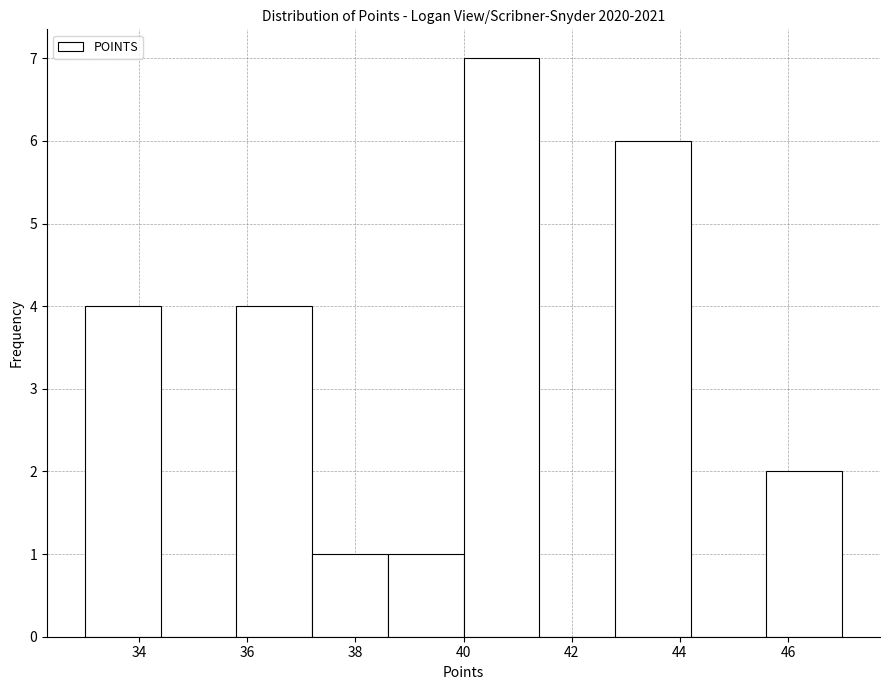

Reading left to right, list every bar in this chart as the range it spans on the x-axis followed by its height. The values are not printed on the chart, so give them approximately, as read against the axis.

33.0 to 34.4: 4
34.4 to 35.8: 0
35.8 to 37.2: 4
37.2 to 38.6: 1
38.6 to 40.0: 1
40.0 to 41.4: 7
41.4 to 42.8: 0
42.8 to 44.2: 6
44.2 to 45.6: 0
45.6 to 47.0: 2